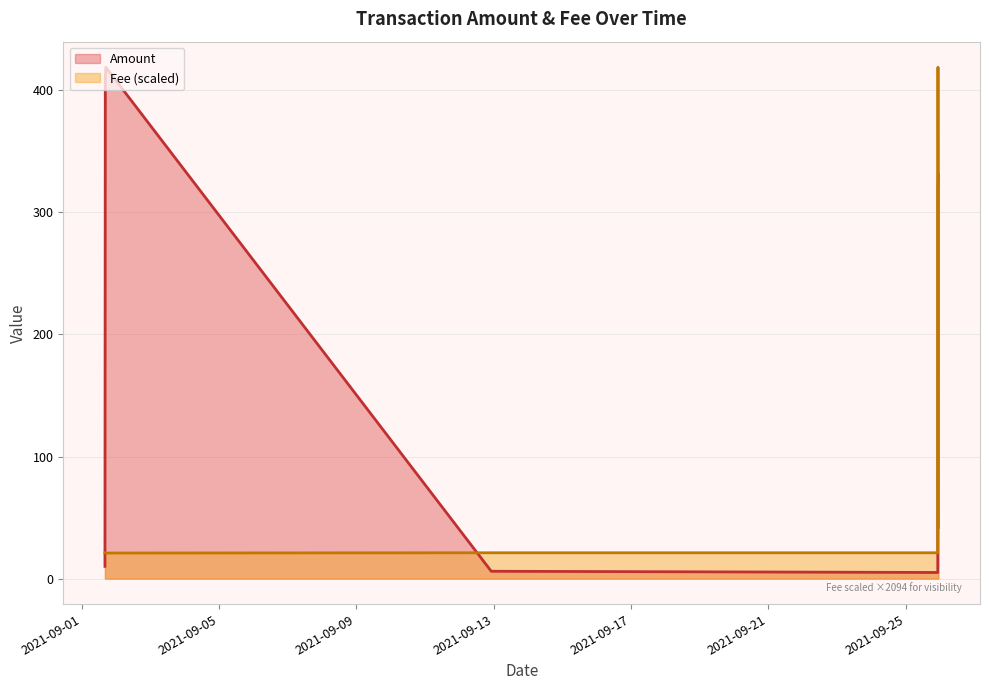

What is the minimum value for Fee (scaled)?

20.9